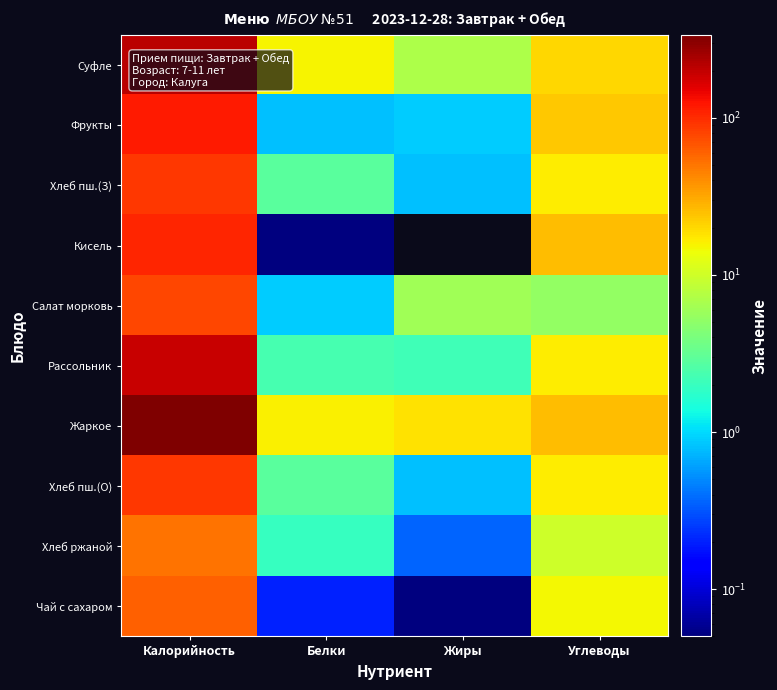

Count the number of data series in this chart.

10